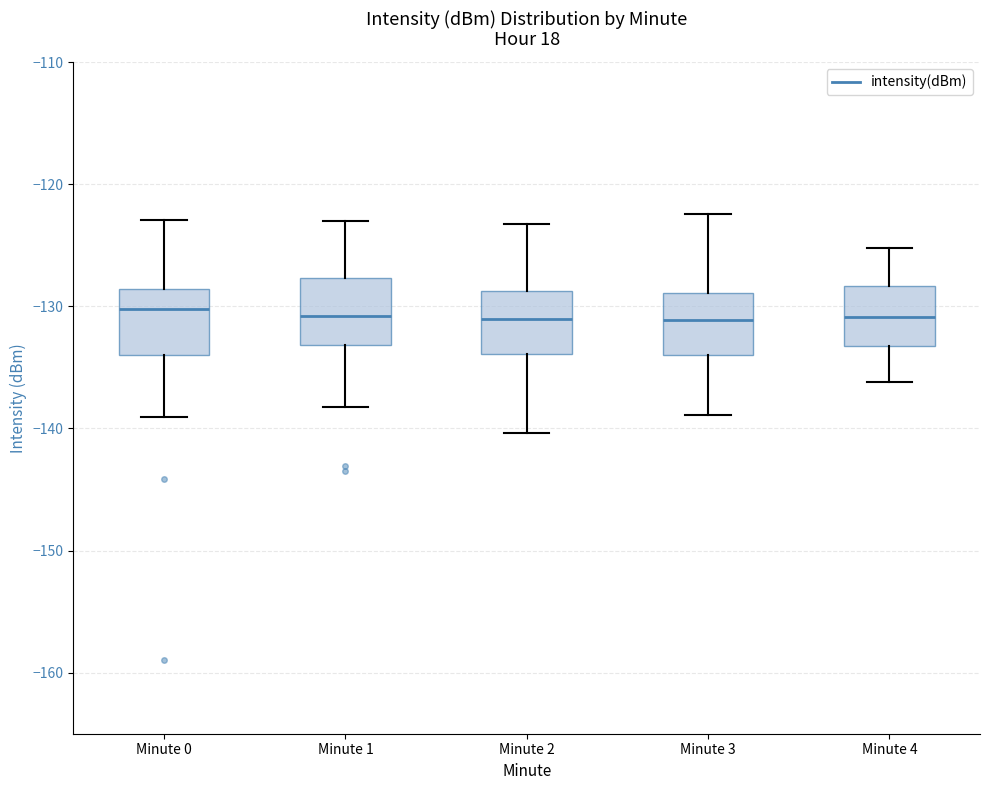

Where does the upper whisker of the box for Minute 4 end on the y-axis? The values are not printed on the chart, so give them approximately, as read against the axis.

-125